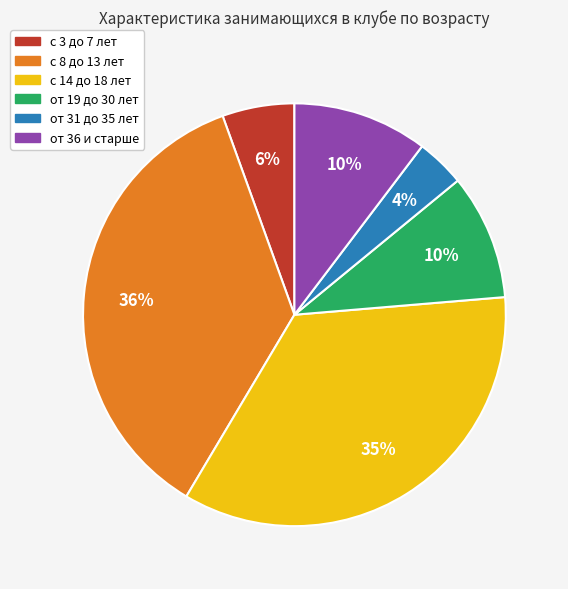

How many slices are in this pie chart?

6